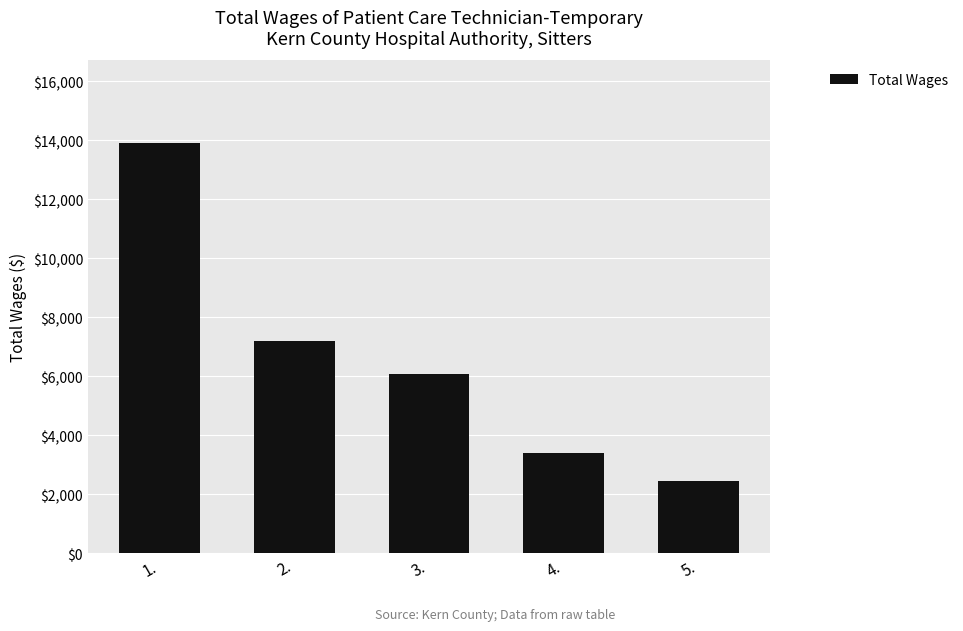

Reading right to left, what are all the values shown in this chart?

5.=2452	4.=3410	3.=6082	2.=7188	1.=13927